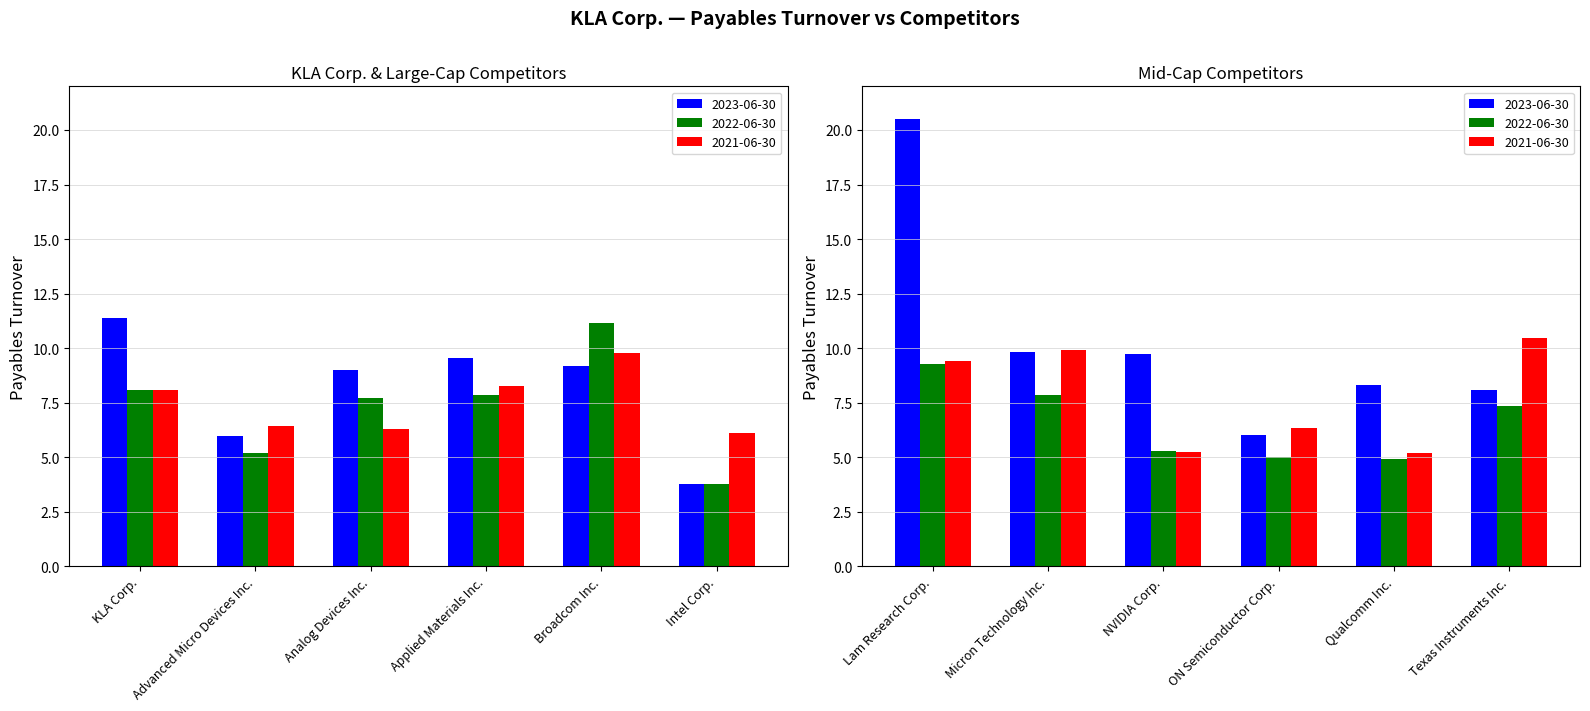

The 2022-06-30 series shows 5.3 at NVIDIA Corp.. True or false?

True